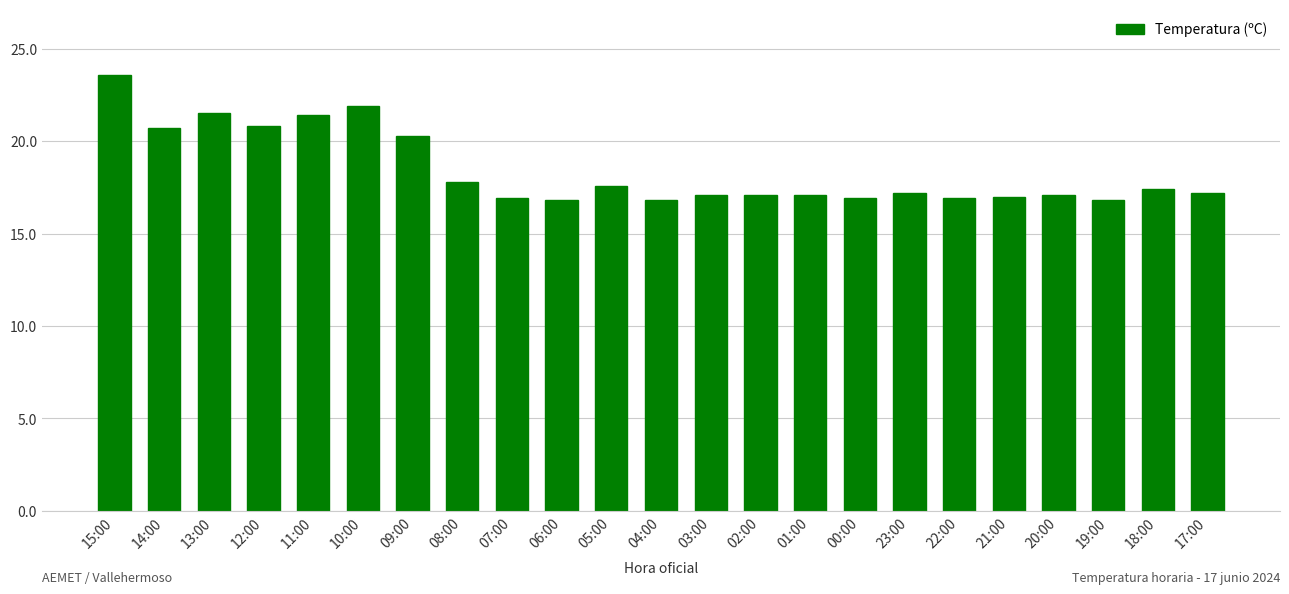

Read the value at 02:00.

17.1